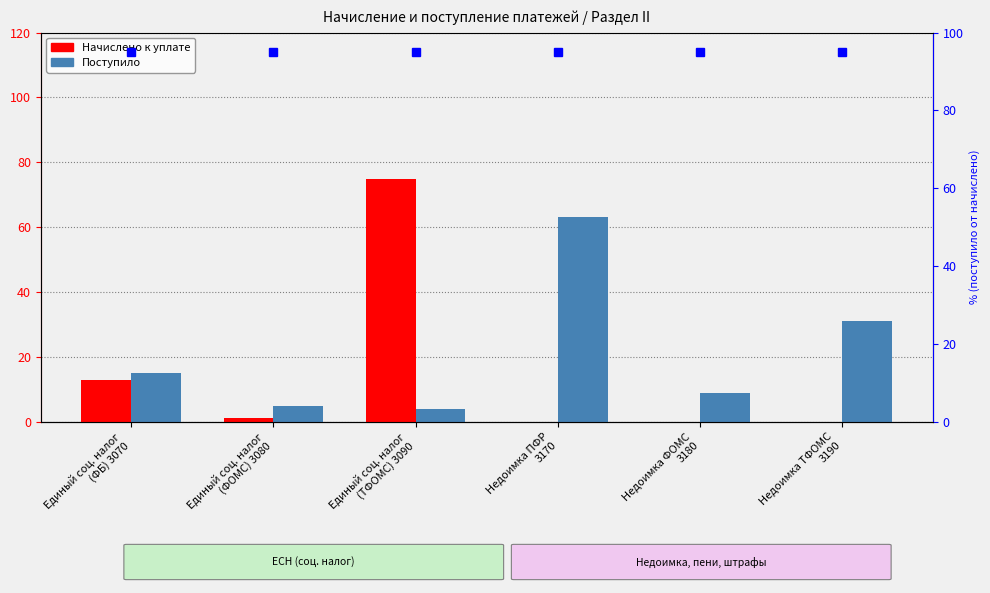

Rank the categories by Начислено к уплате value from lowest to highest.

Недоимка ПФР
3170, Недоимка ФОМС
3180, Недоимка ТФОМС
3190, Единый соц. налог
(ФОМС) 3080, Единый соц. налог
(ФБ) 3070, Единый соц. налог
(ТФОМС) 3090